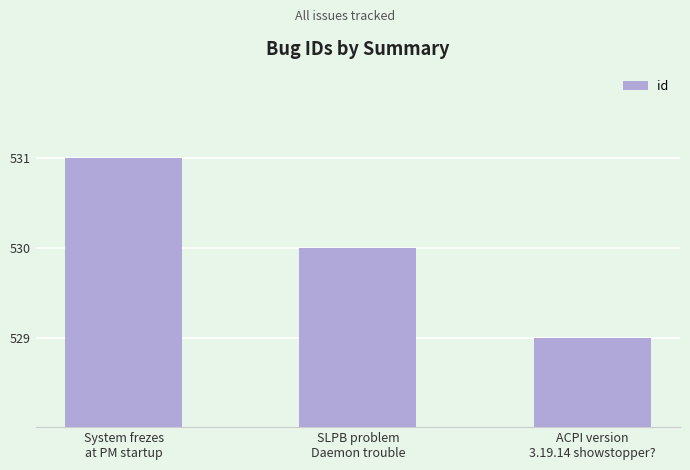

Where does the data first go above 530?

System frezes
at PM startup